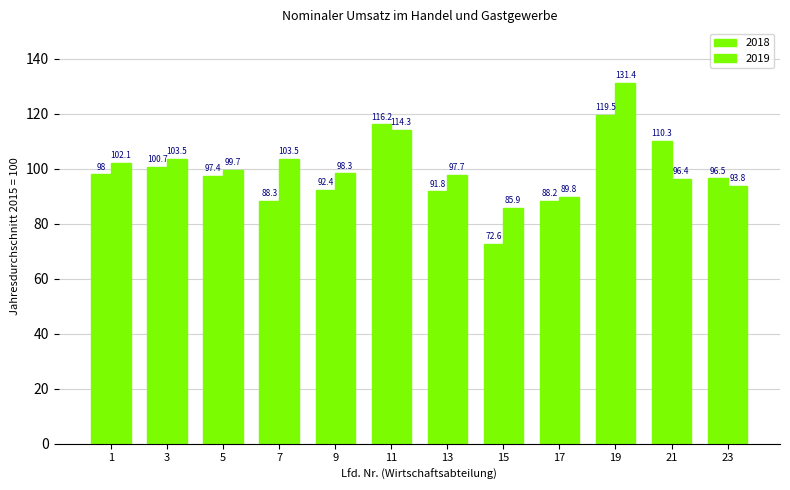

Are the bars grouped side by side (vs. stacked)?

Yes